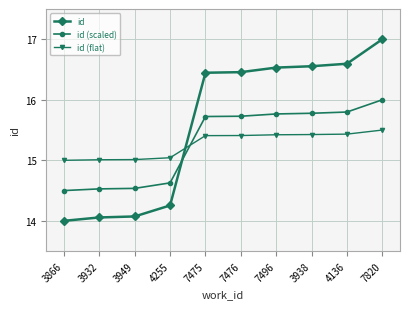

The id (flat) series shows 15.0 at 3866. True or false?

True